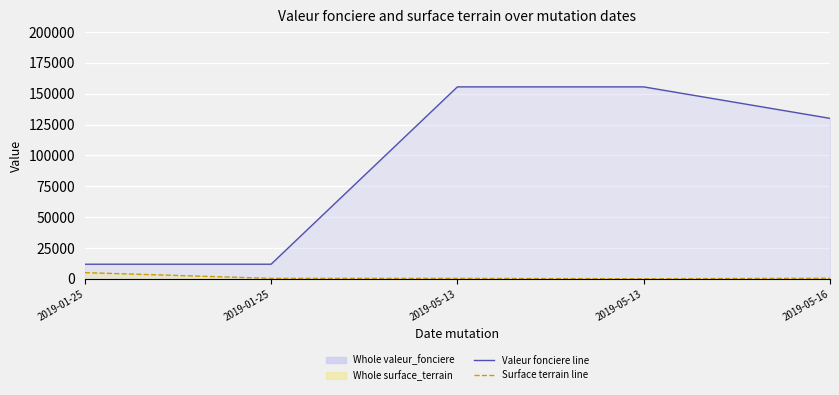

What is the spread (max minus min) of values at 2019-05-16?

129580.0